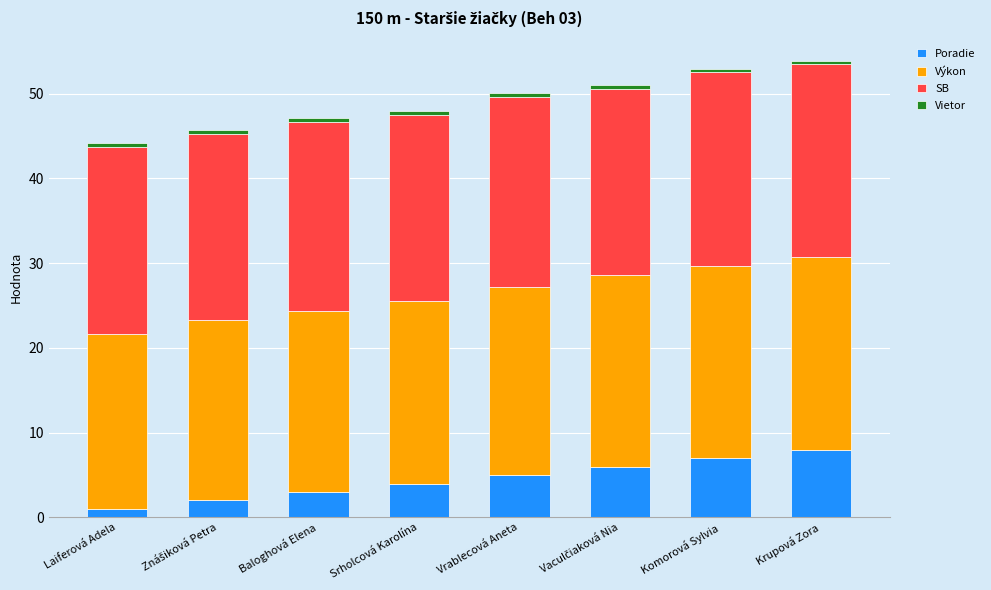

What is the highest value of the Poradie series?

8.0